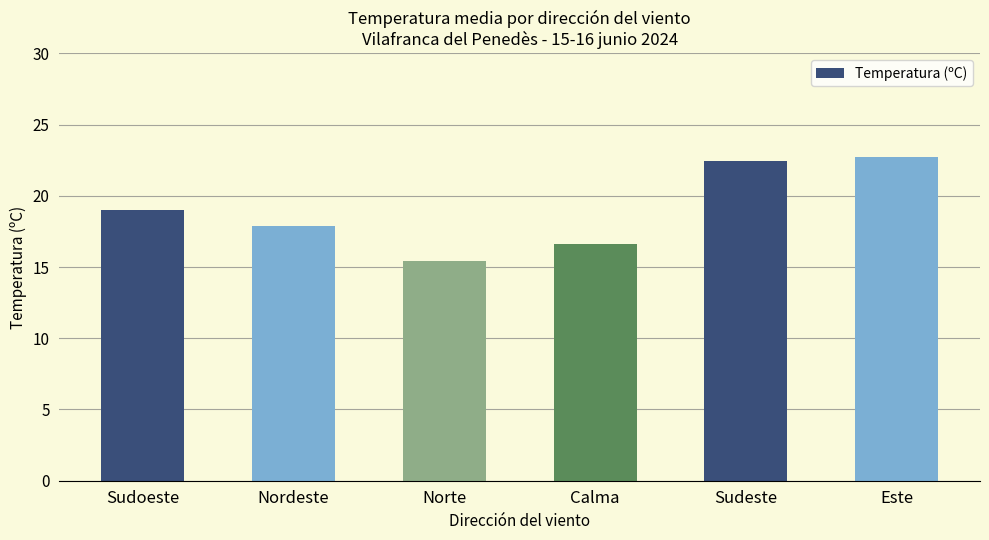

Between Norte and Sudeste, which is larger?

Sudeste